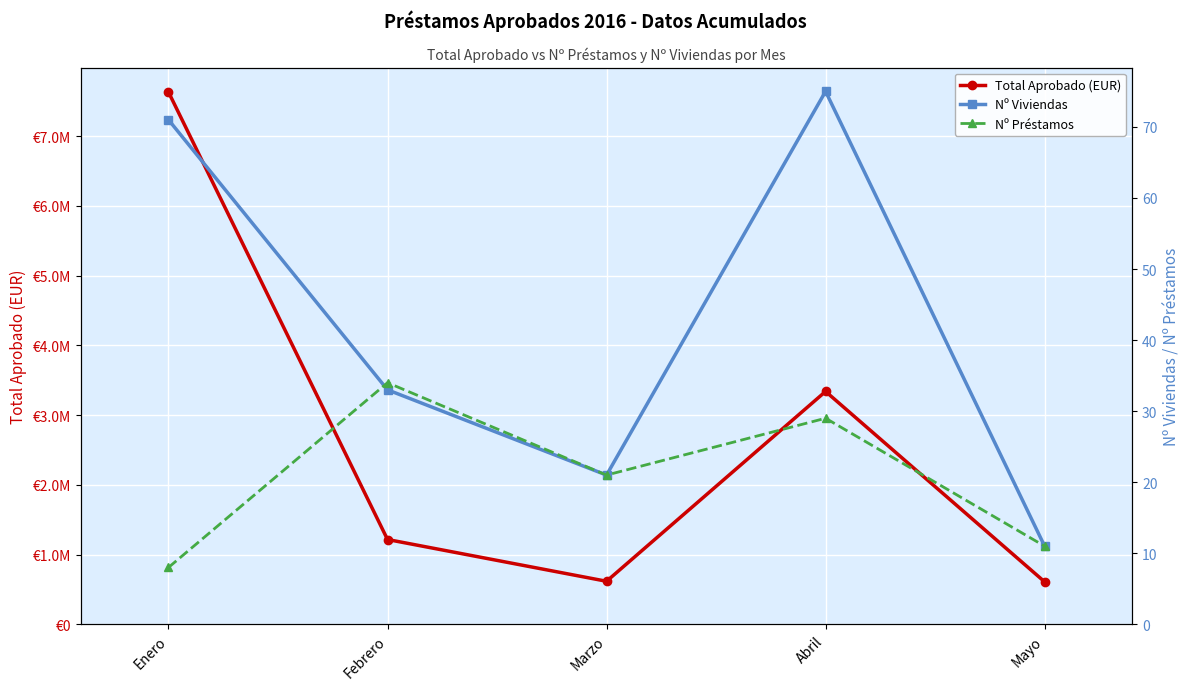

True or false: Nº Préstamos and Nº Viviendas intersect in this chart.

True